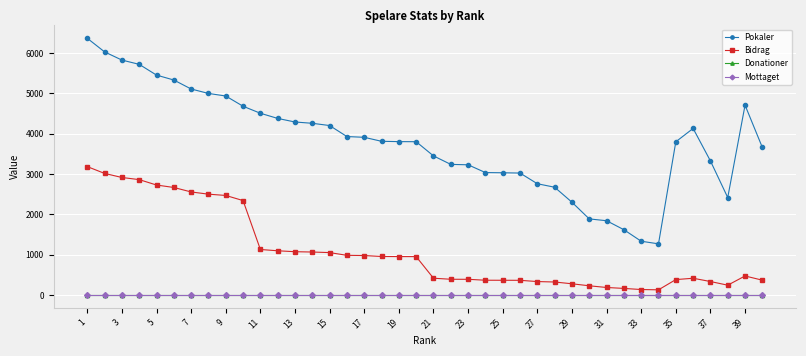

Is this an area chart (filled region under the line)?

No